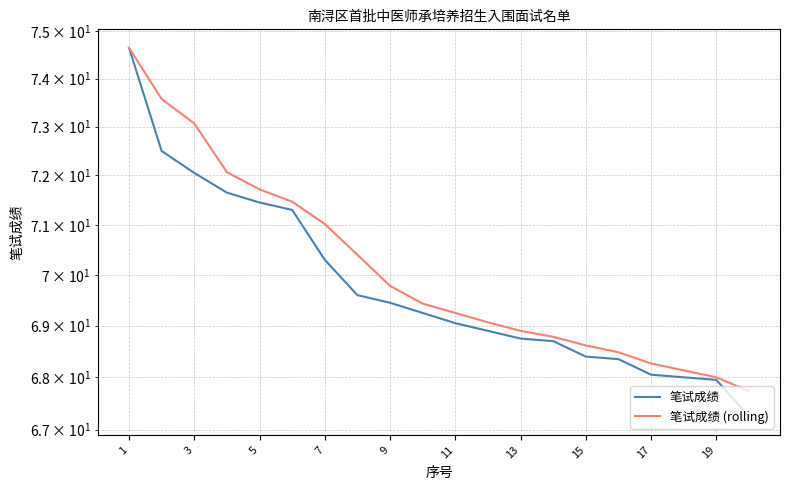

List the series in order of their peak value, highest first.

笔试成绩, 笔试成绩 (rolling)